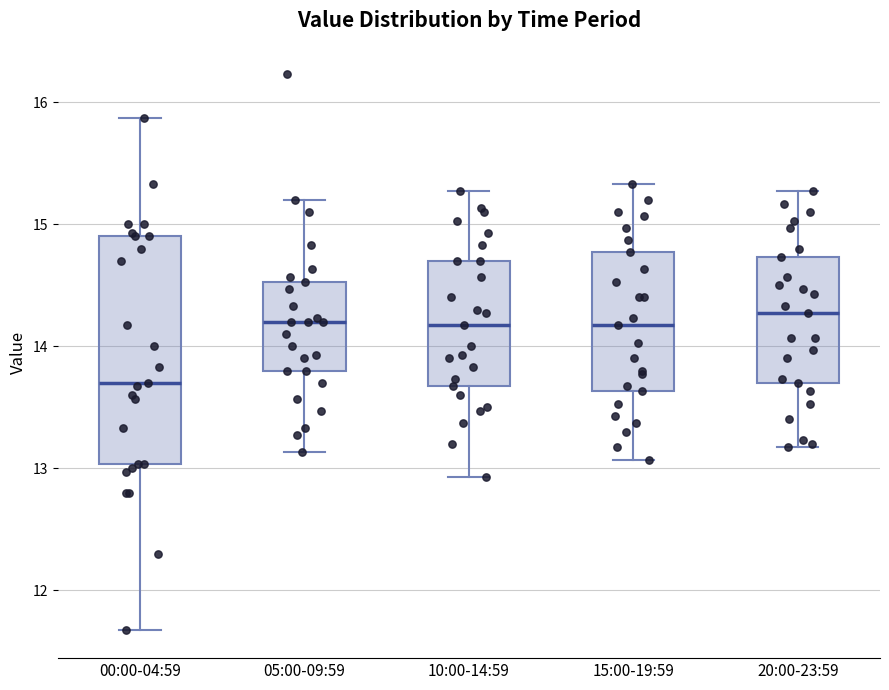

Reading left to right, transcribe this box plot: for each box, give where its median line is, the range the box spans, and where its two whiskers end, as read against the y-axis. The values are not printed on the chart, so give them approximately, as read against the axis.

00:00-04:59: median 13.7, box 13.0 to 14.9, whiskers 11.7 to 15.9
05:00-09:59: median 14.2, box 13.8 to 14.5, whiskers 13.1 to 15.2
10:00-14:59: median 14.2, box 13.7 to 14.7, whiskers 12.9 to 15.3
15:00-19:59: median 14.2, box 13.6 to 14.8, whiskers 13.1 to 15.3
20:00-23:59: median 14.3, box 13.7 to 14.7, whiskers 13.2 to 15.3